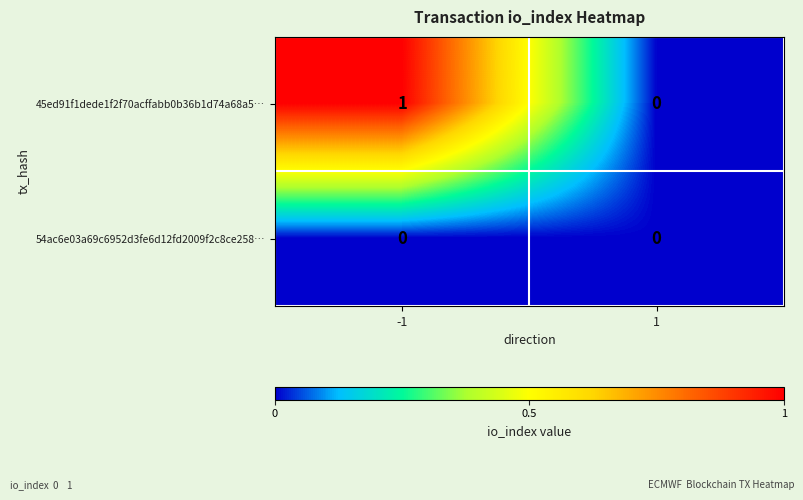

How many distinct data groups are displayed?

2